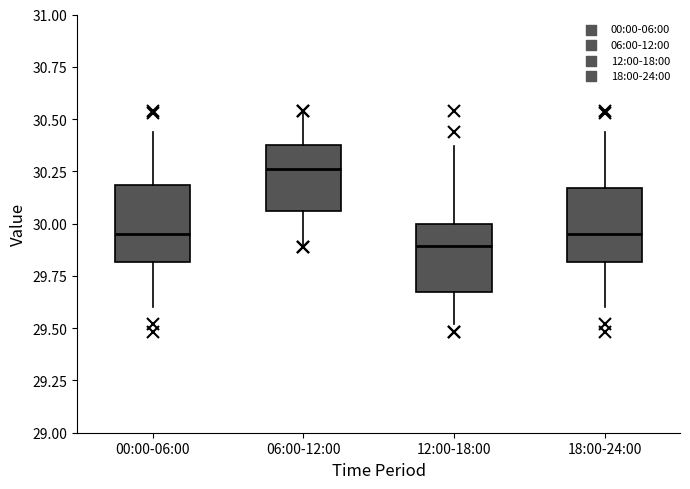

Where does the upper whisker of the box for 06:00-12:00 end on the y-axis? The values are not printed on the chart, so give them approximately, as read against the axis.

30.55